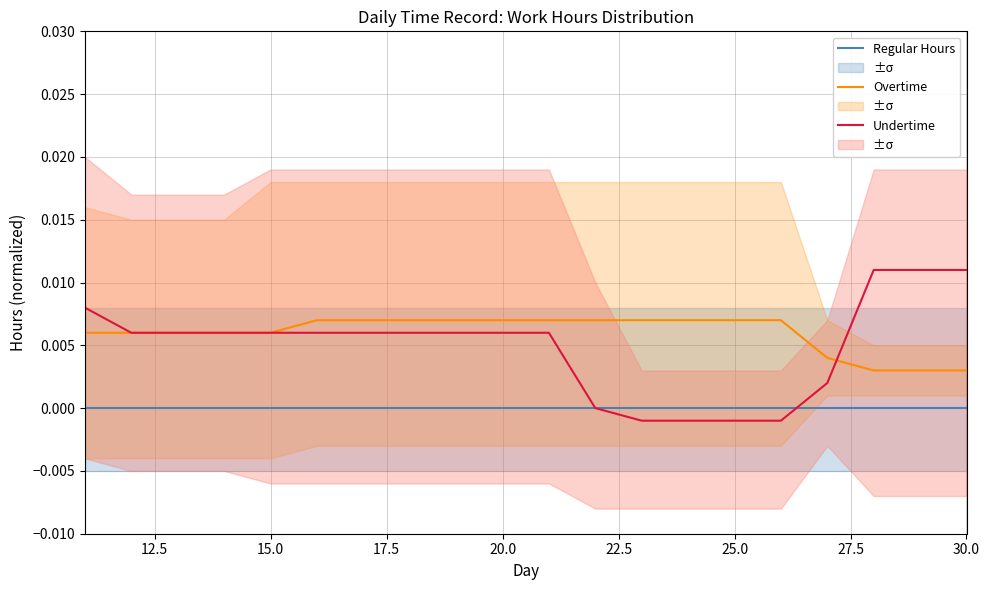

True or false: Regular Hours and Overtime intersect in this chart.

False